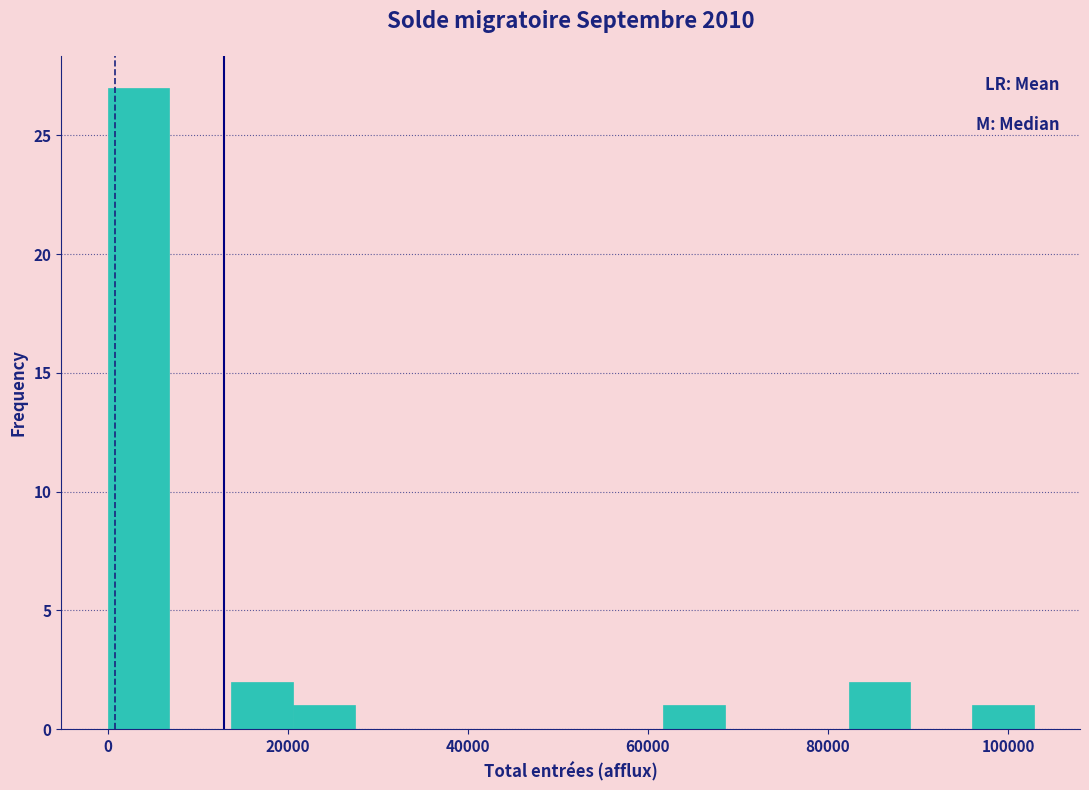

Around what value on the x-axis is the tallest bar? Give the approximate position of its centre, as read against the axis.

4000